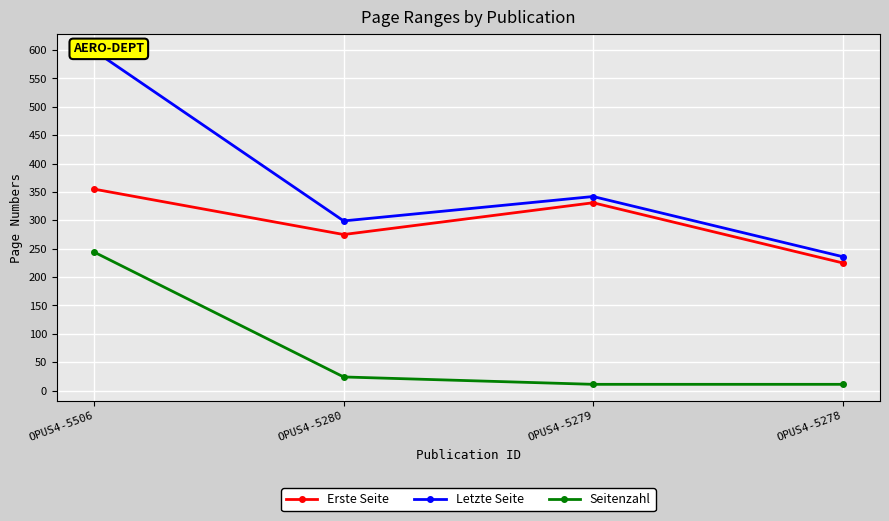

How many values in the Seitenzahl series exceed 24?

1